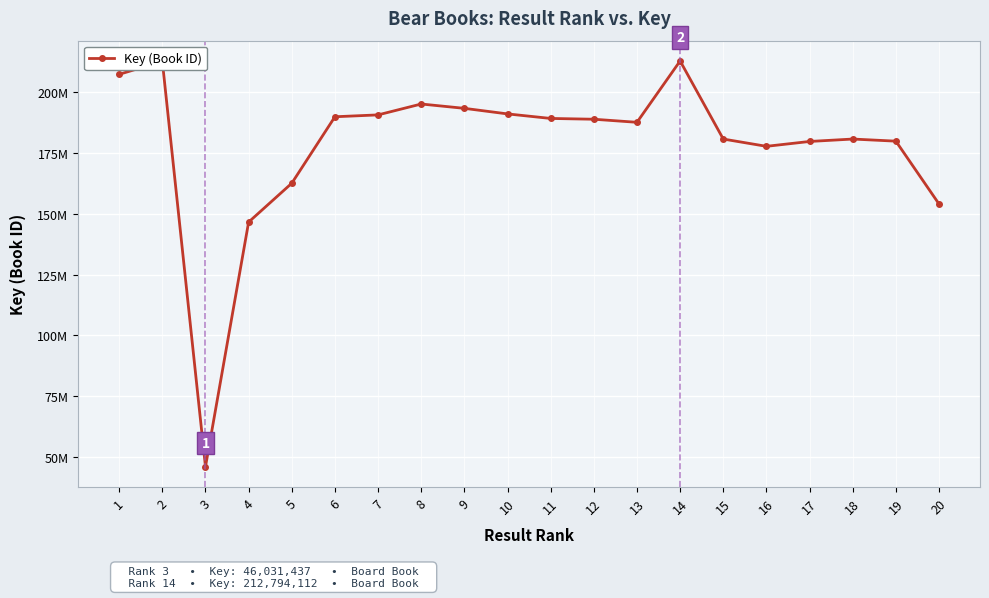

How many interior local valleys (lower than both neighbors) does the data have?

3